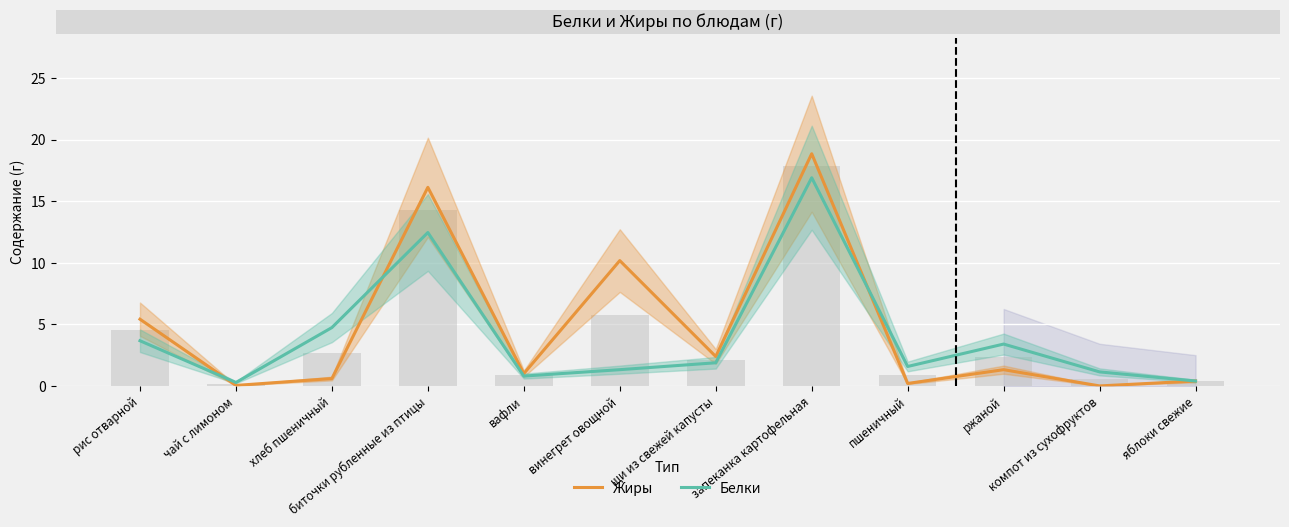

At which label does Белки first exceed 1?

рис отварной